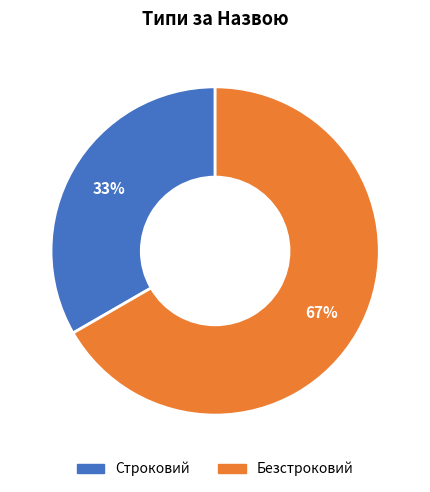

What is the largest slice in the pie chart?

Безстроковий